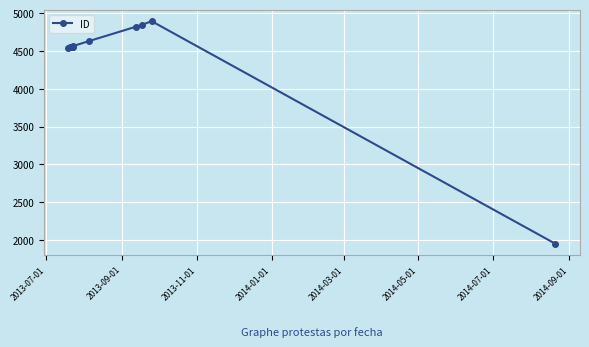

How many interior local valleys (lower than both neighbors) does the data have?

1